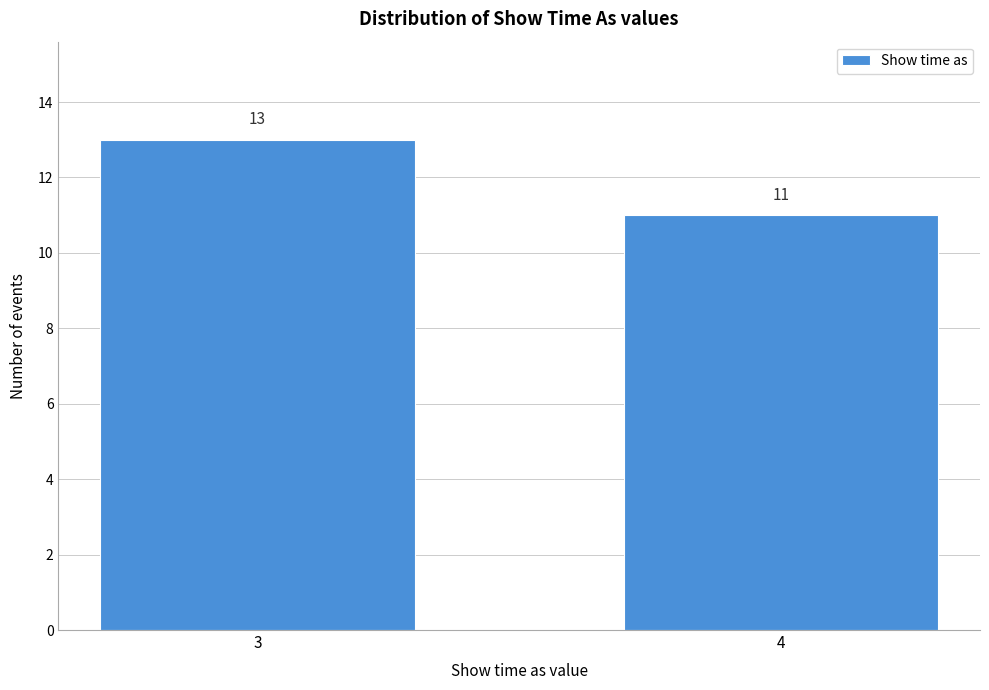

Reading left to right, what are all the values shown in this chart?

13	11